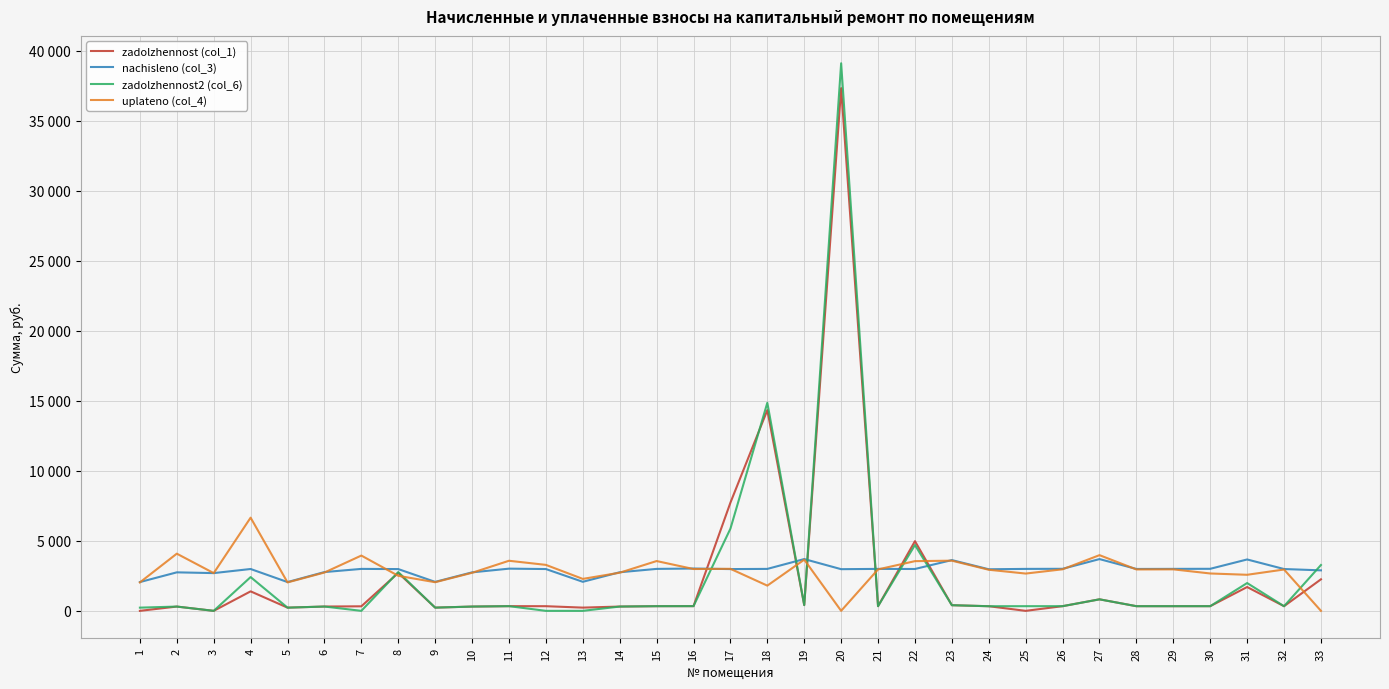

Does the chart display data point markers on the line(s)?

No